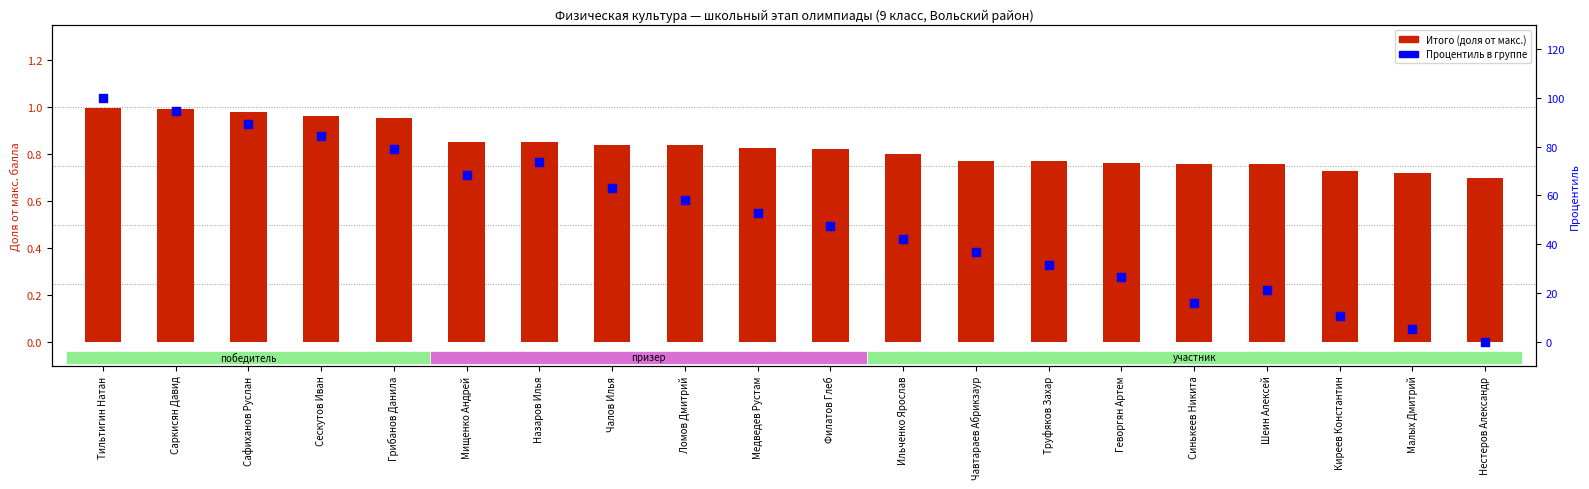

What are all the series names shown in the legend?

Итого (доля от макс.), Процентиль в группе